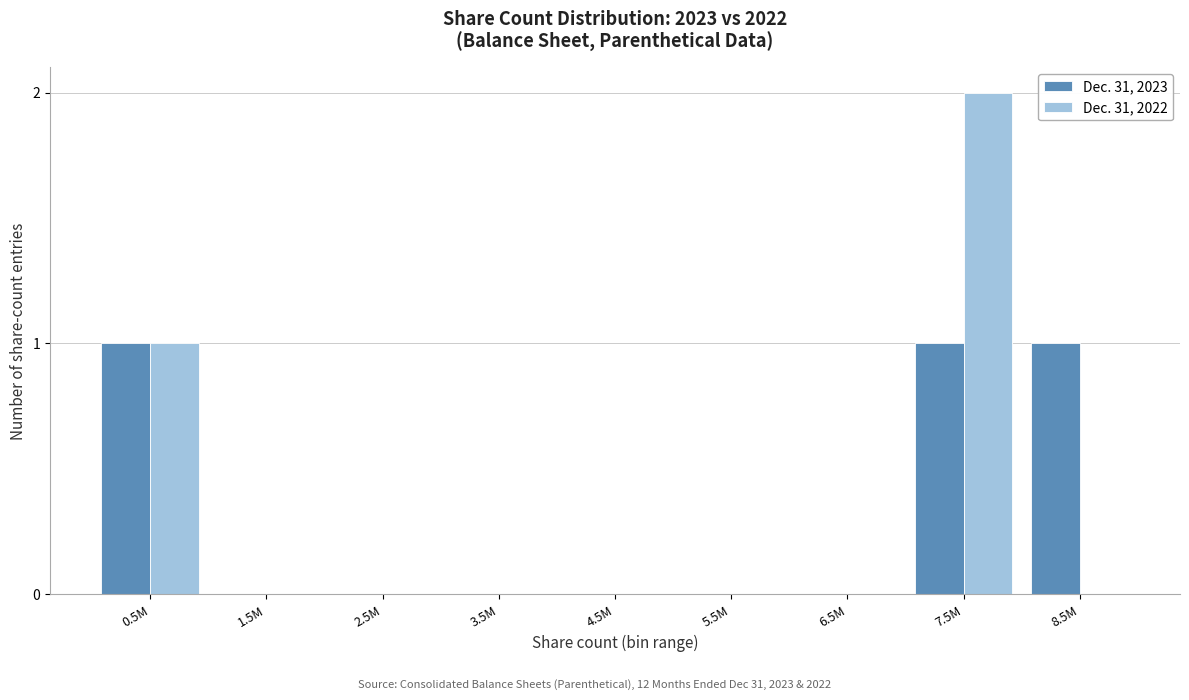

Reading left to right, list all the values displayed in this chart.

Dec. 31, 2023: 0.5M=1	1.5M=0	2.5M=0	3.5M=0	4.5M=0	5.5M=0	6.5M=0	7.5M=1	8.5M=1
Dec. 31, 2022: 0.5M=1	1.5M=0	2.5M=0	3.5M=0	4.5M=0	5.5M=0	6.5M=0	7.5M=2	8.5M=0